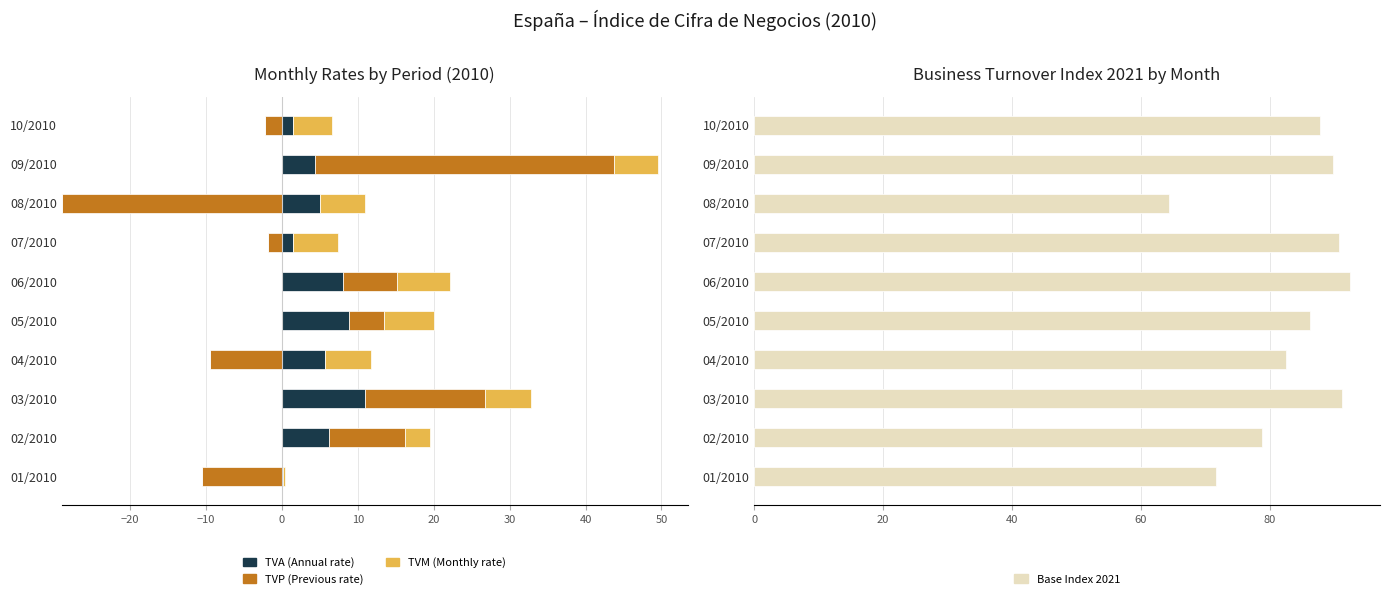

Does the chart contain stacked bars?

No